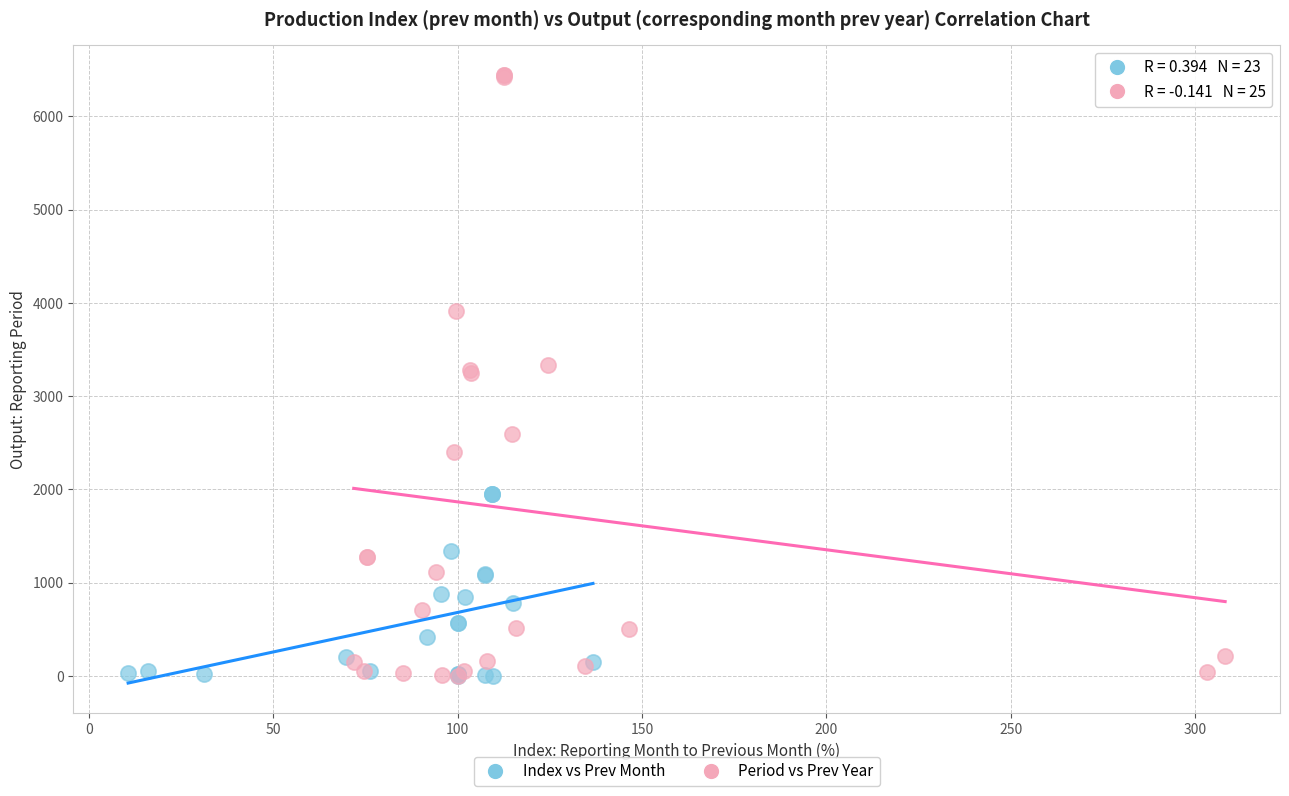

Which series has the largest Y range (max minus min)?

Period vs Prev Year